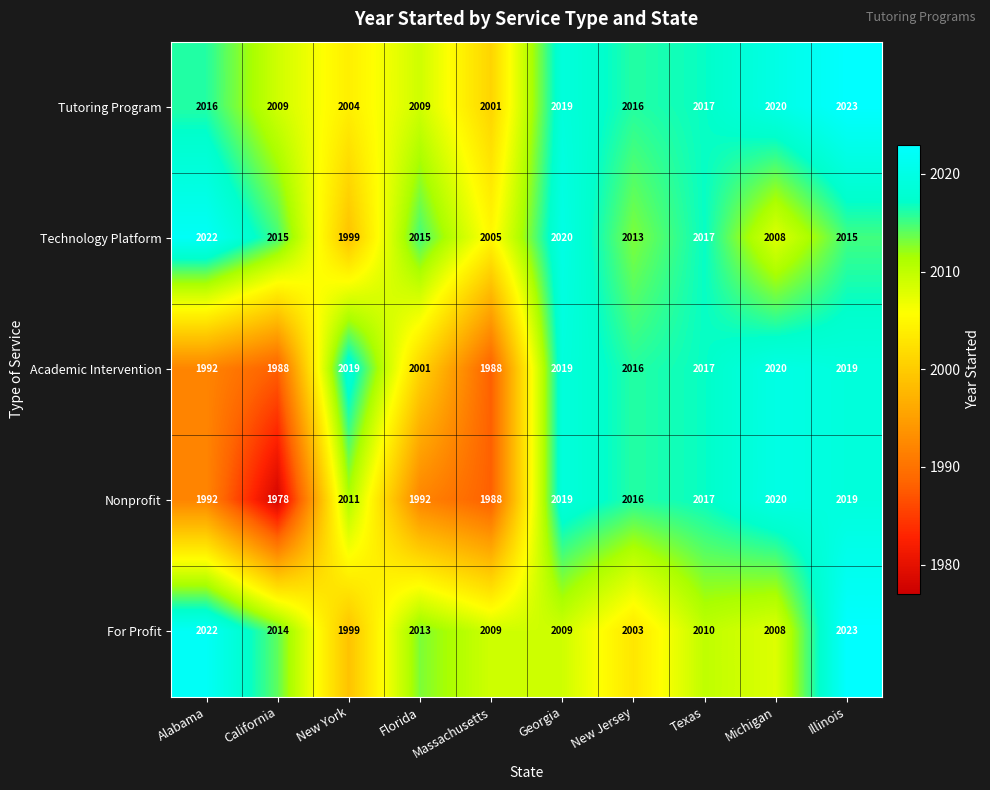

The Academic Intervention series shows 2016 at New Jersey. True or false?

True